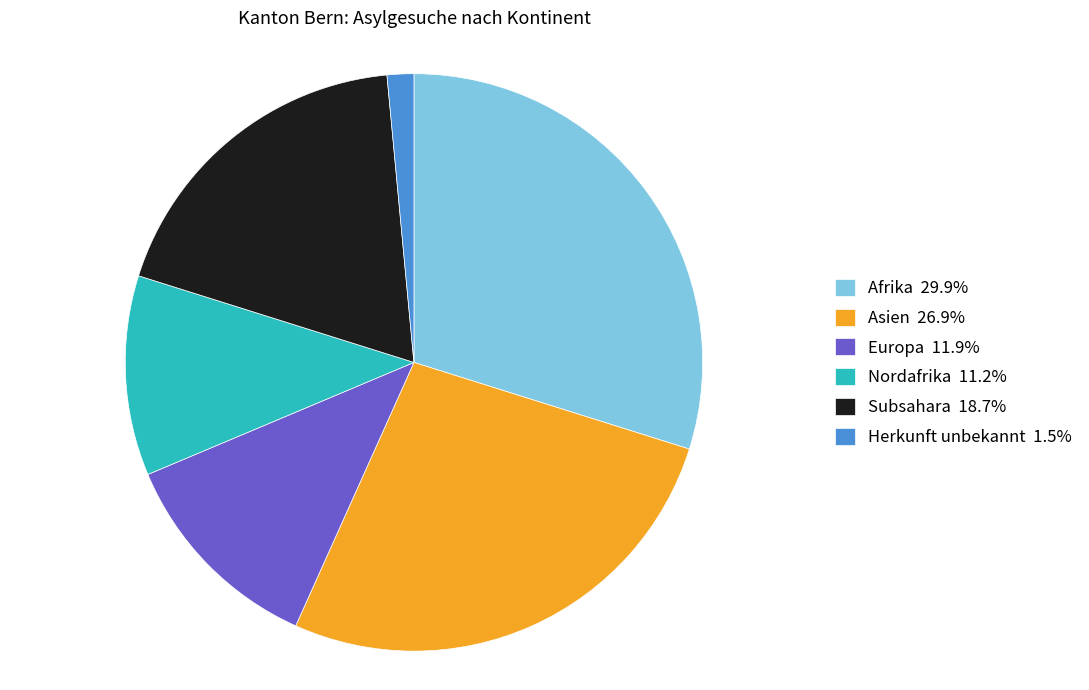

Combined, do Europa 11.9% and Subsahara 18.7% account for over 50%?

No